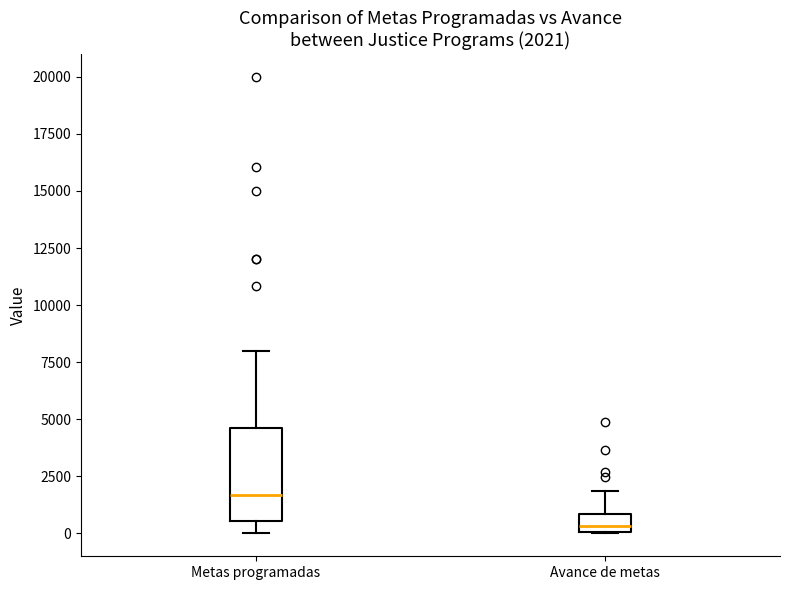

Which box has the lowest median line?

Avance de metas